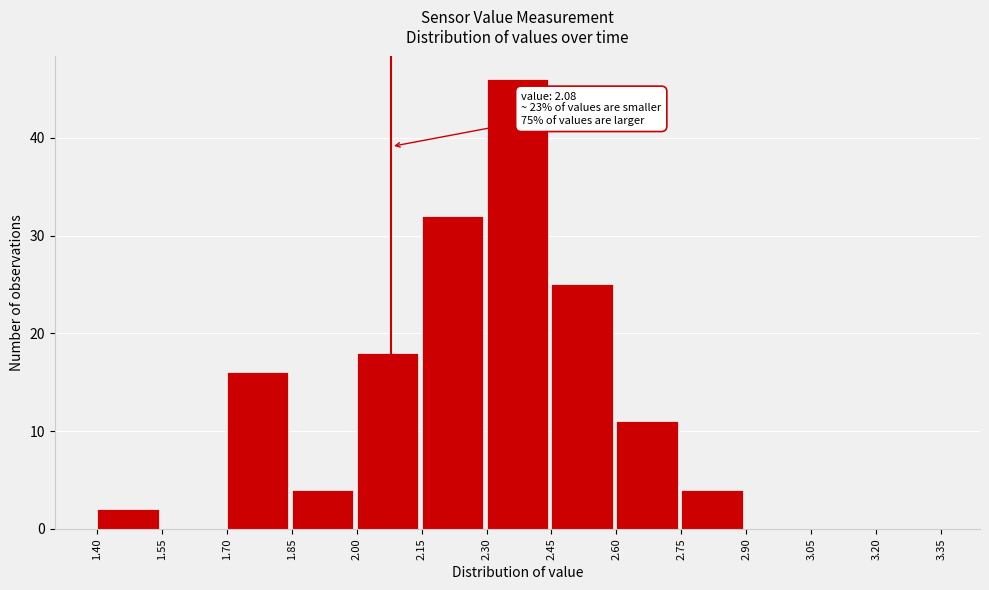

Over which range of the x-axis is the bar tallest?

2.30 to 2.45